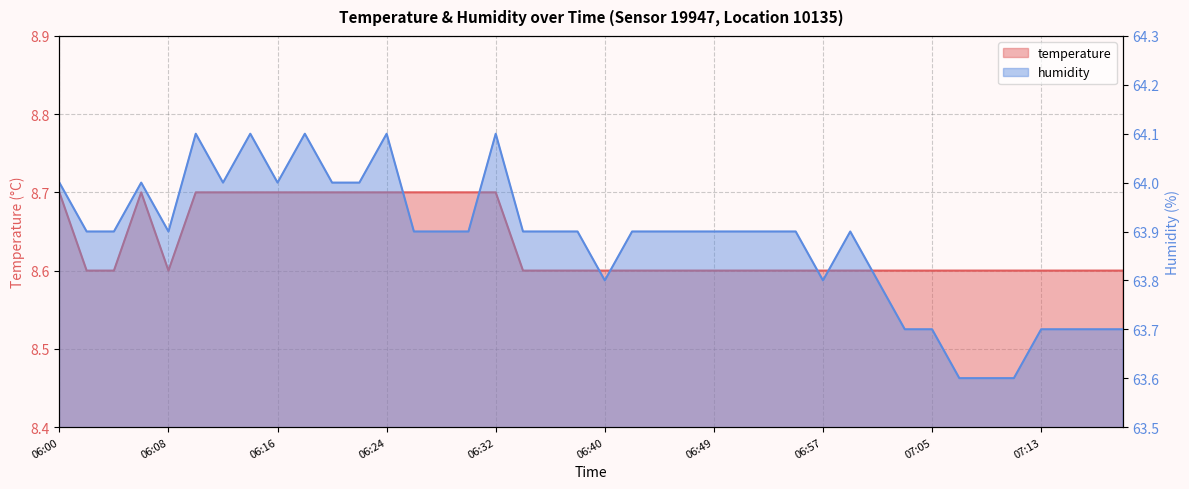

What is the sum of all humidity values?

2555.2